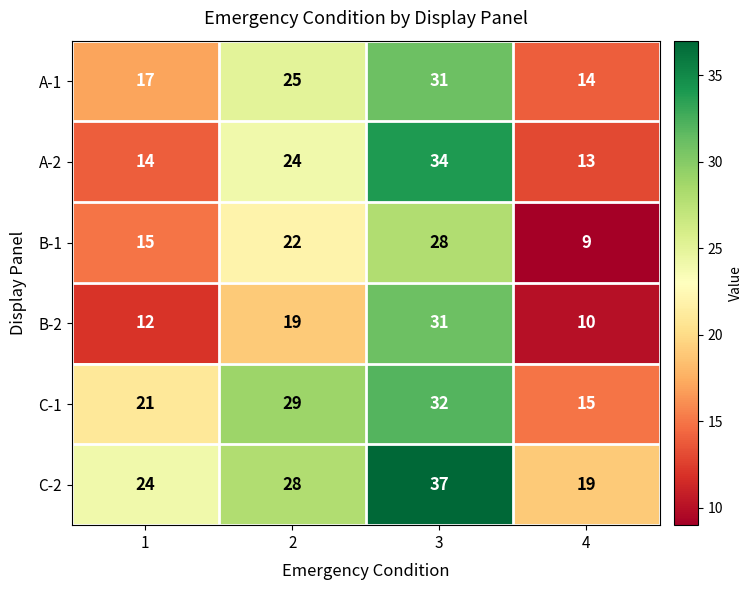

What is the smallest value displayed?

9